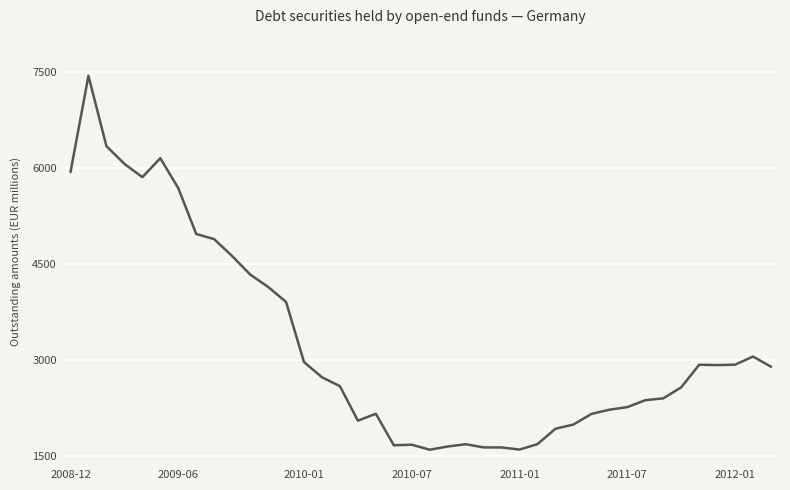

What is the smallest value displayed?

1605.3